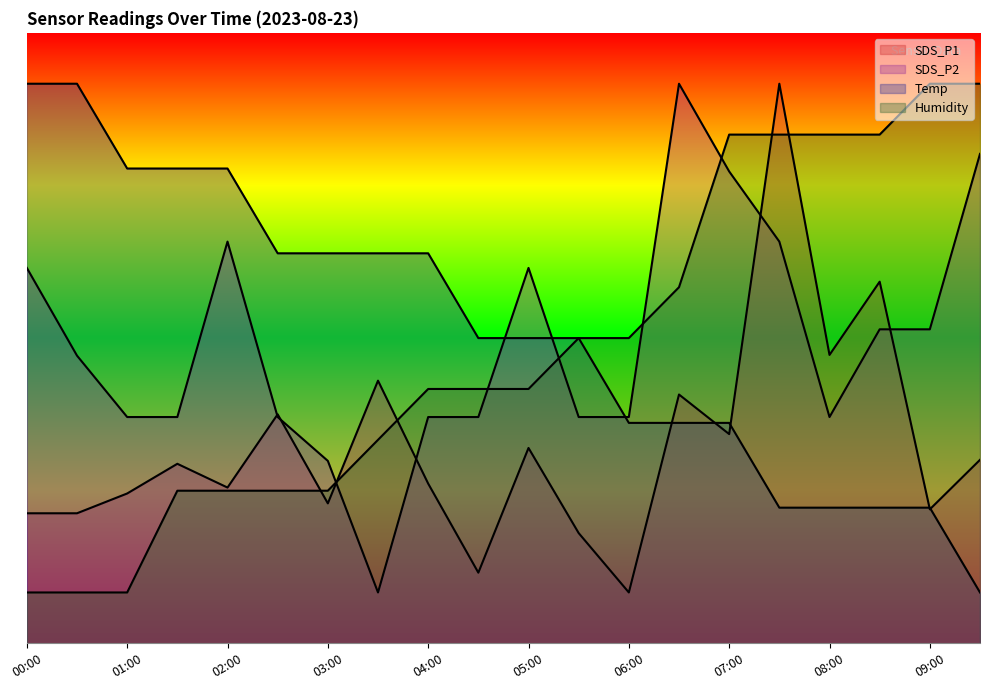

What is the difference between the SDS_P2 values at 09:00 and 01:30?

8.6